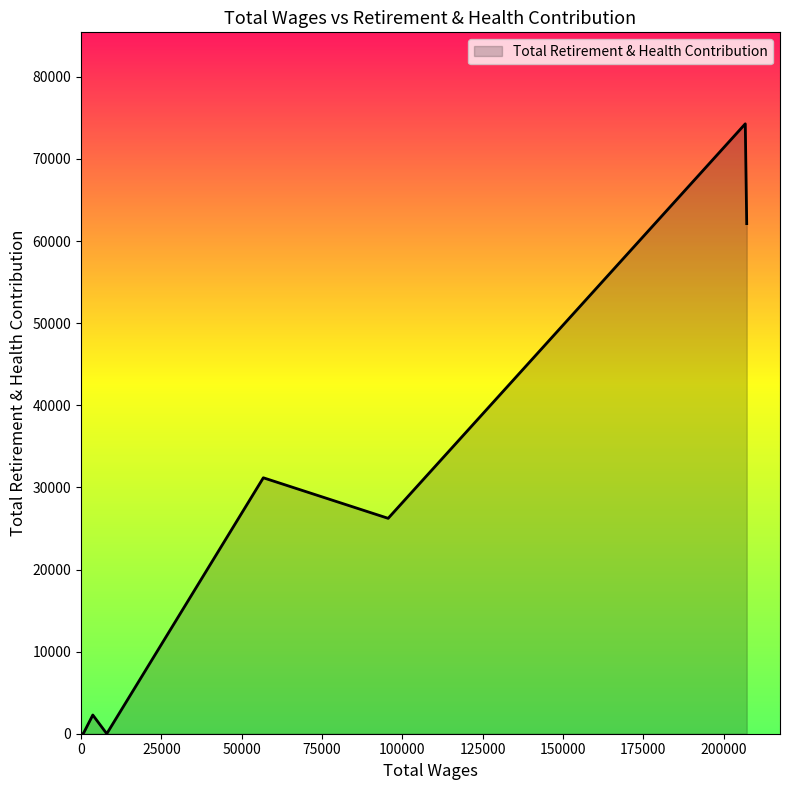

What is the change in value from 206762.0 to 48.0?

-74281